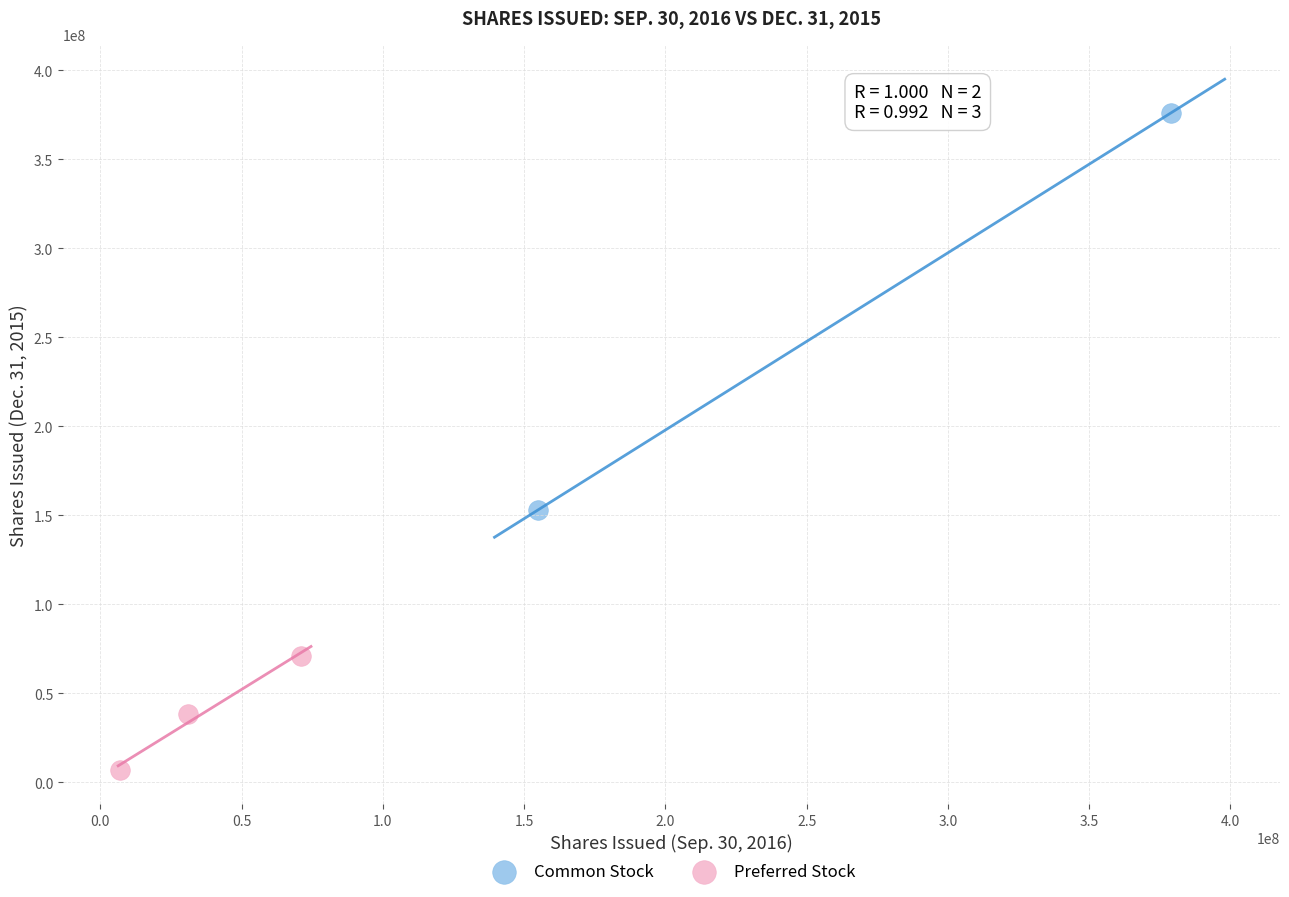

What are all the series names shown in the legend?

Common Stock, Preferred Stock